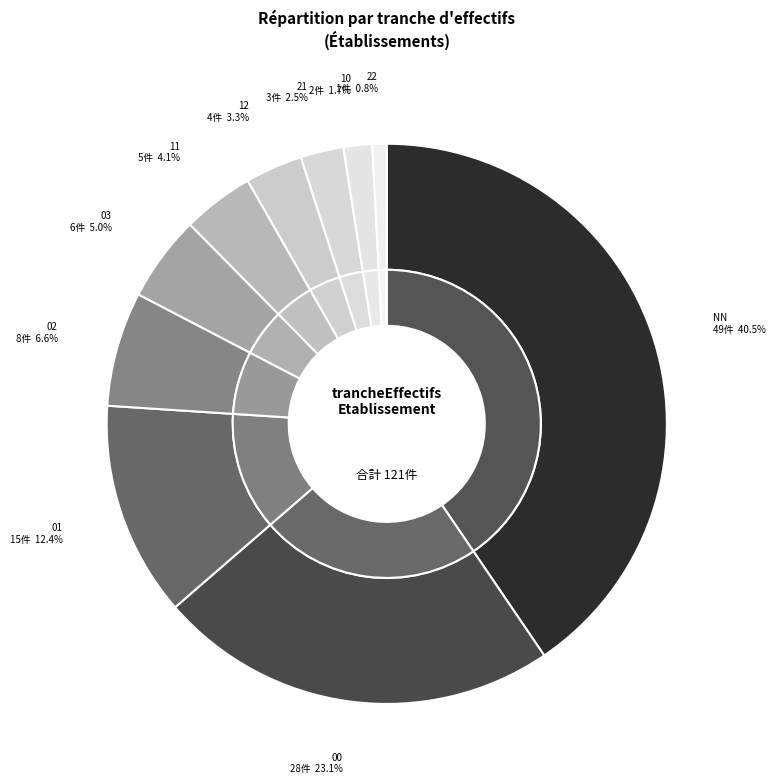

Count the number of slices in the pie.

10